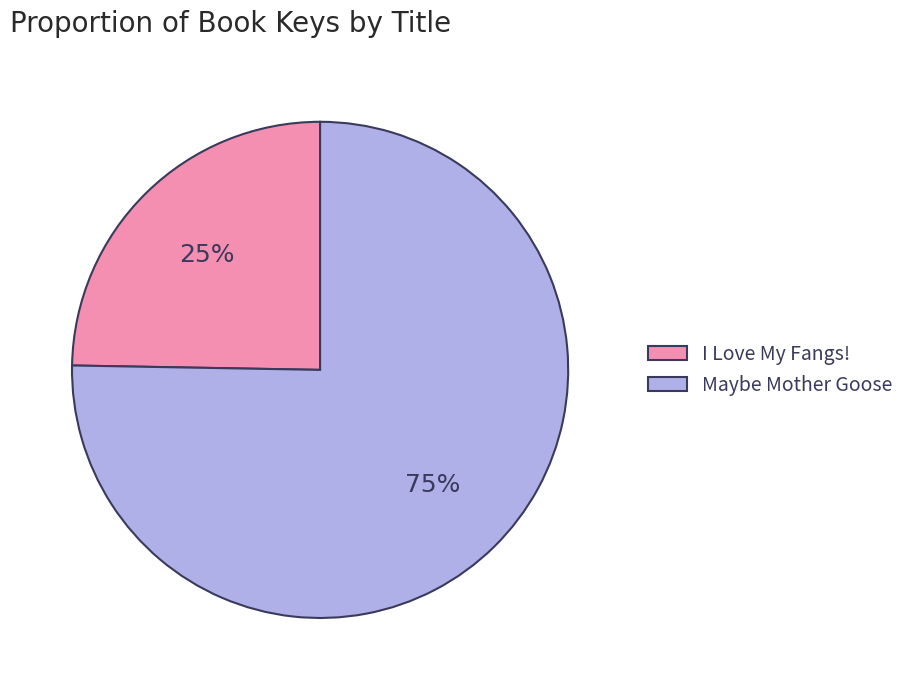

What is the majority slice?

Maybe Mother Goose